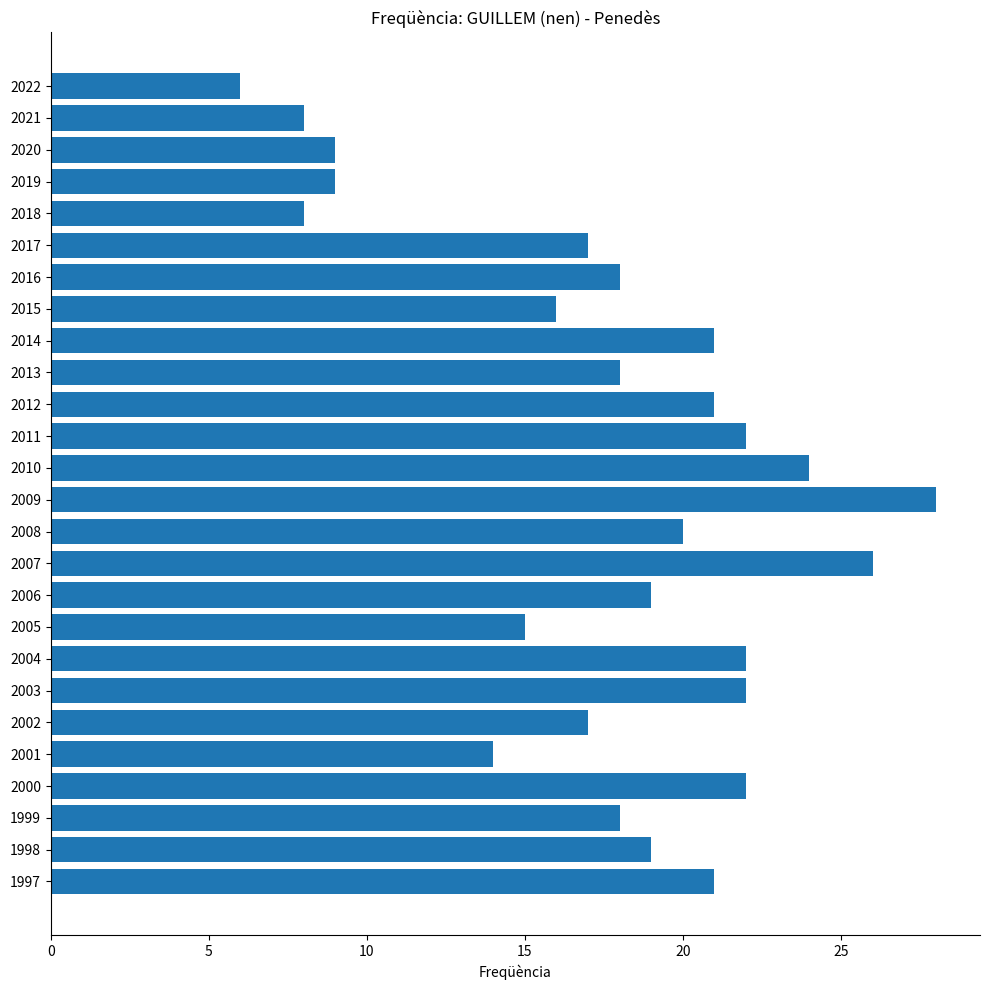

Reading top to bottom, extract all data points from this chart.

6	8	9	9	8	17	18	16	21	18	21	22	24	28	20	26	19	15	22	22	17	14	22	18	19	21